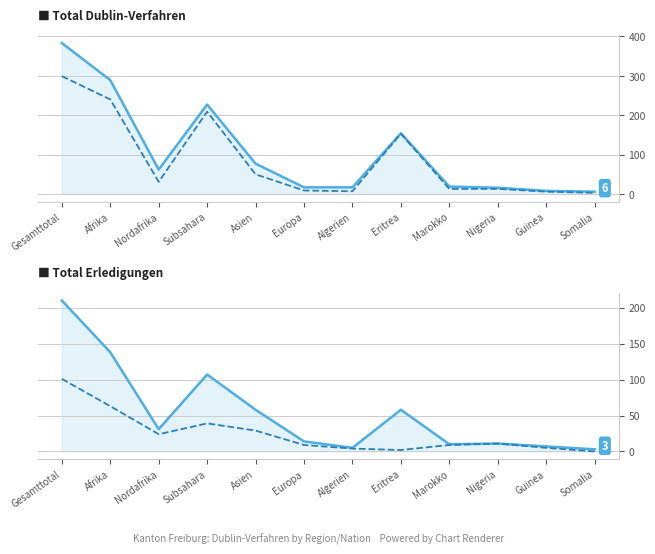

What is the total value across all series at Gesamttotal?

993